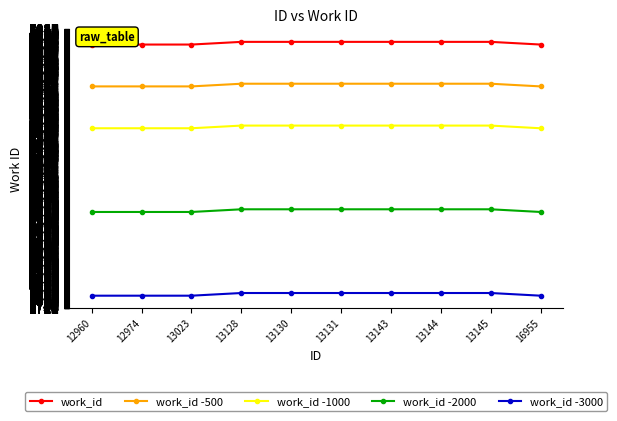

What is the total value across all series at 13131?

17965